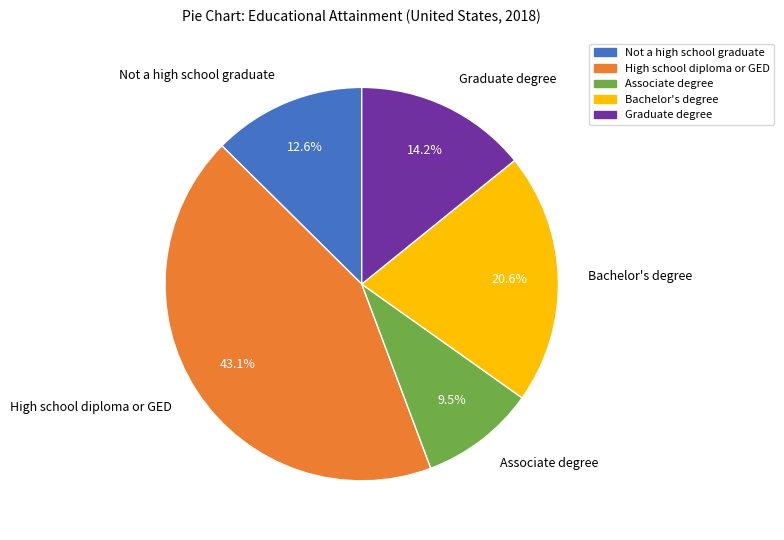

Does Bachelor's degree account for over 50% of the chart?

No